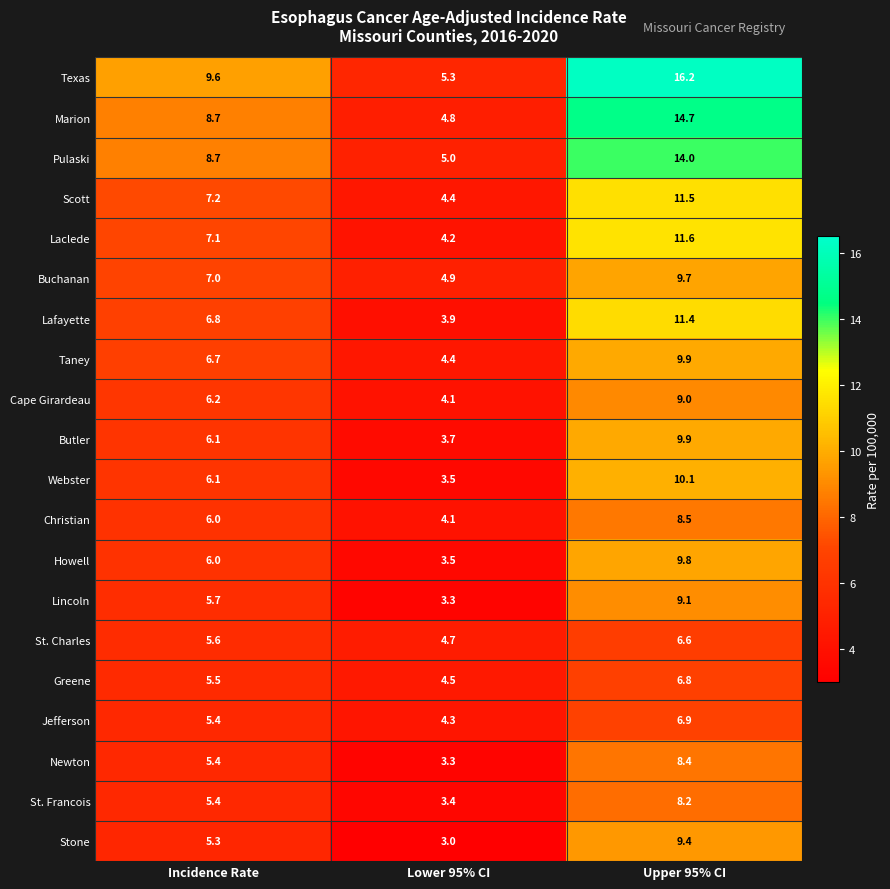

Which series has the largest total across all categories?

Texas